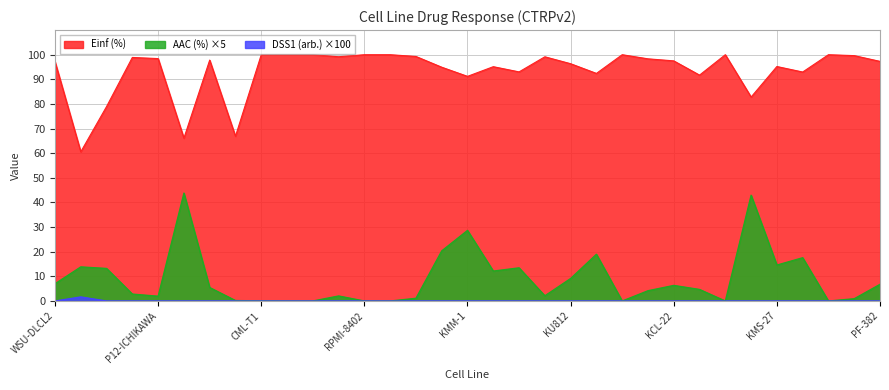

At which label does AAC (%) reach its peak?

KE-37